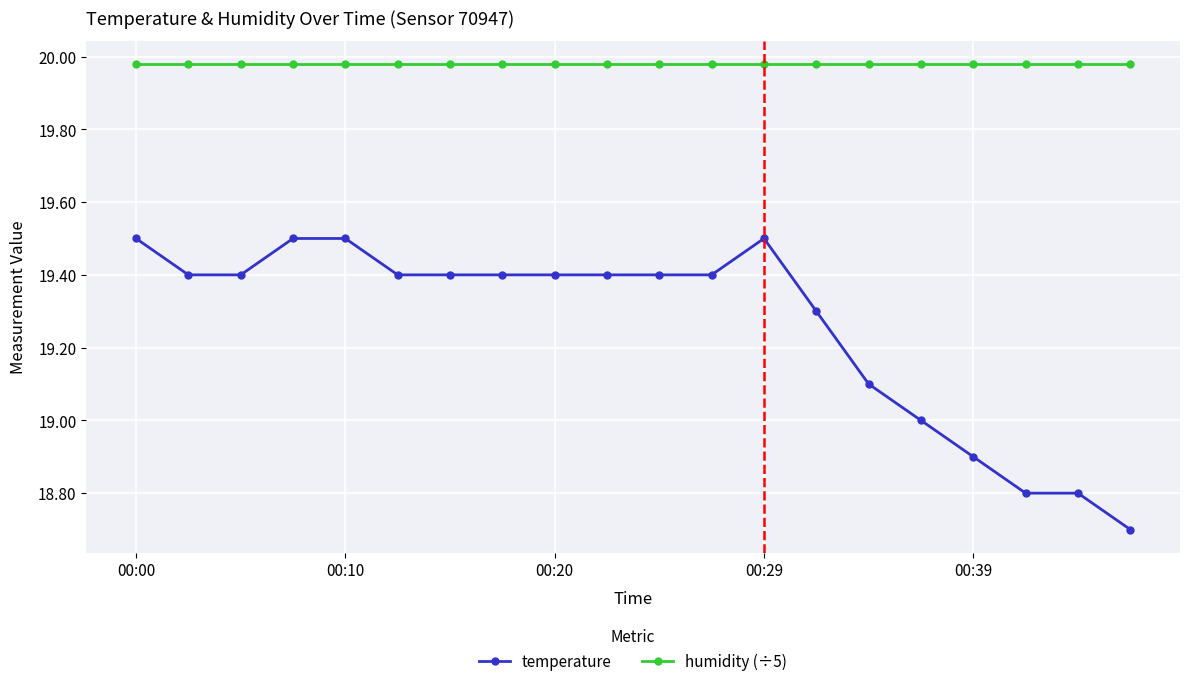

Which series has the largest total across all categories?

humidity (÷5)